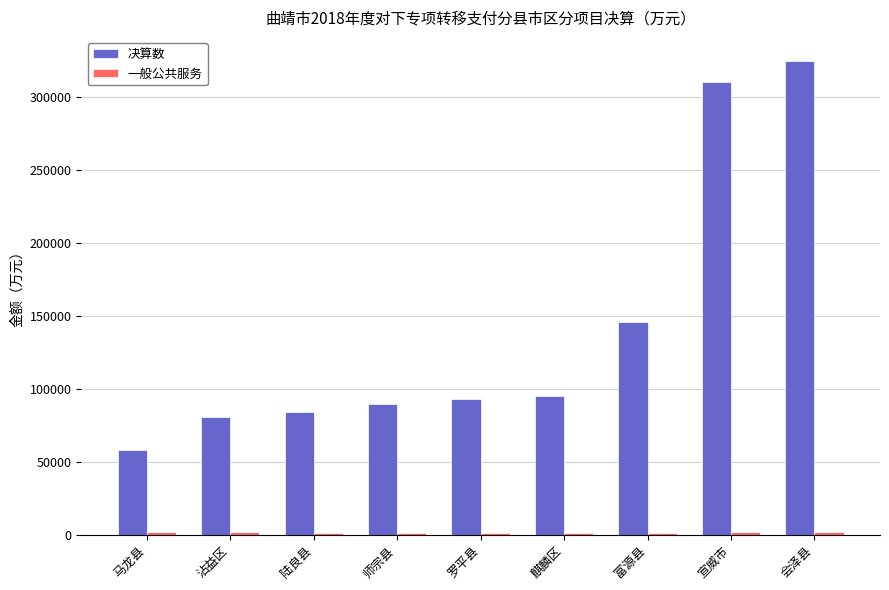

Where is 决算数 nearest to the value 191179?

富源县